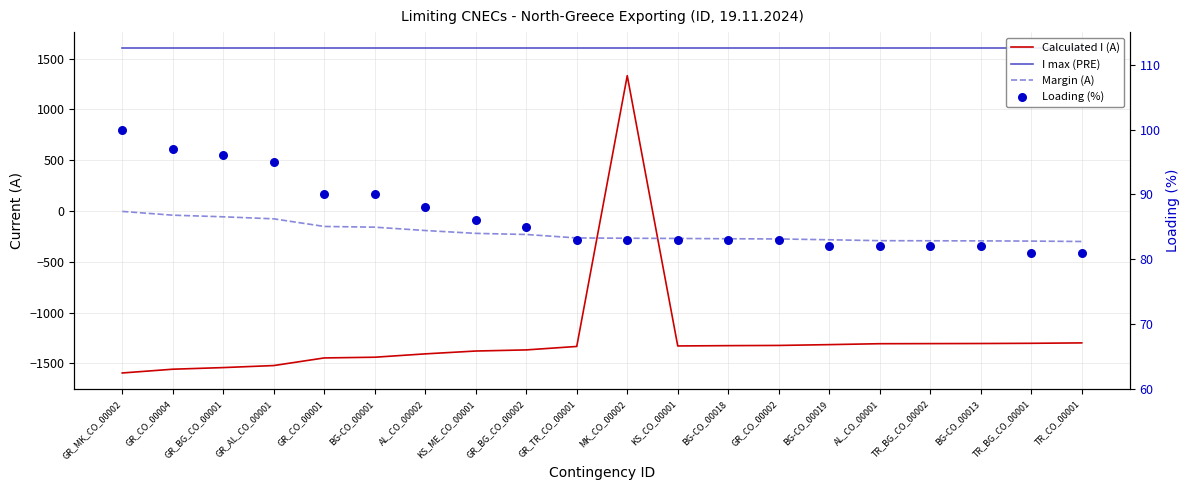

Which series has the largest total across all categories?

I max (PRE)